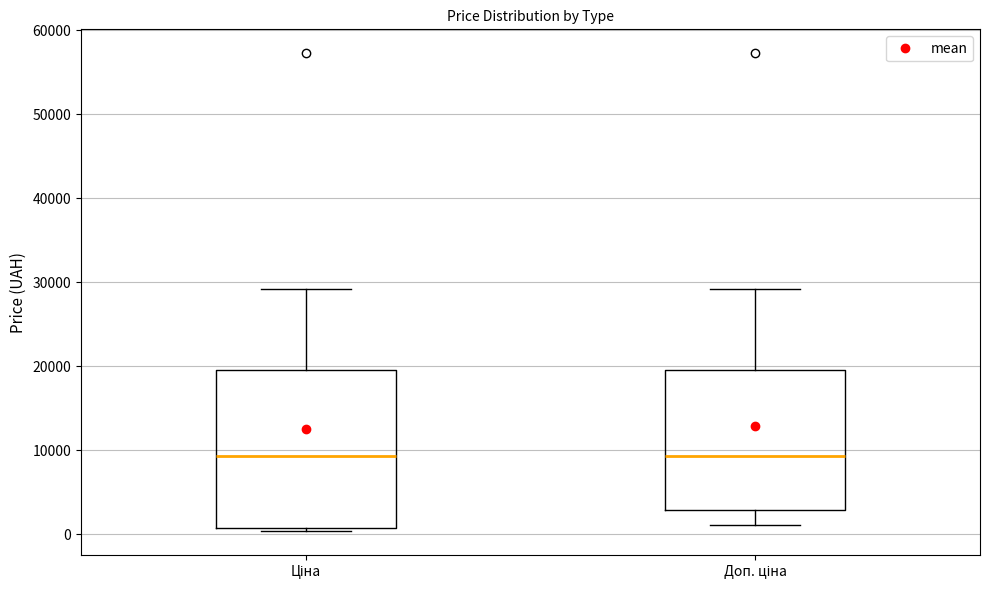

Comparing the boxes themselves (not the whiskers), which one is the tallest?

Ціна